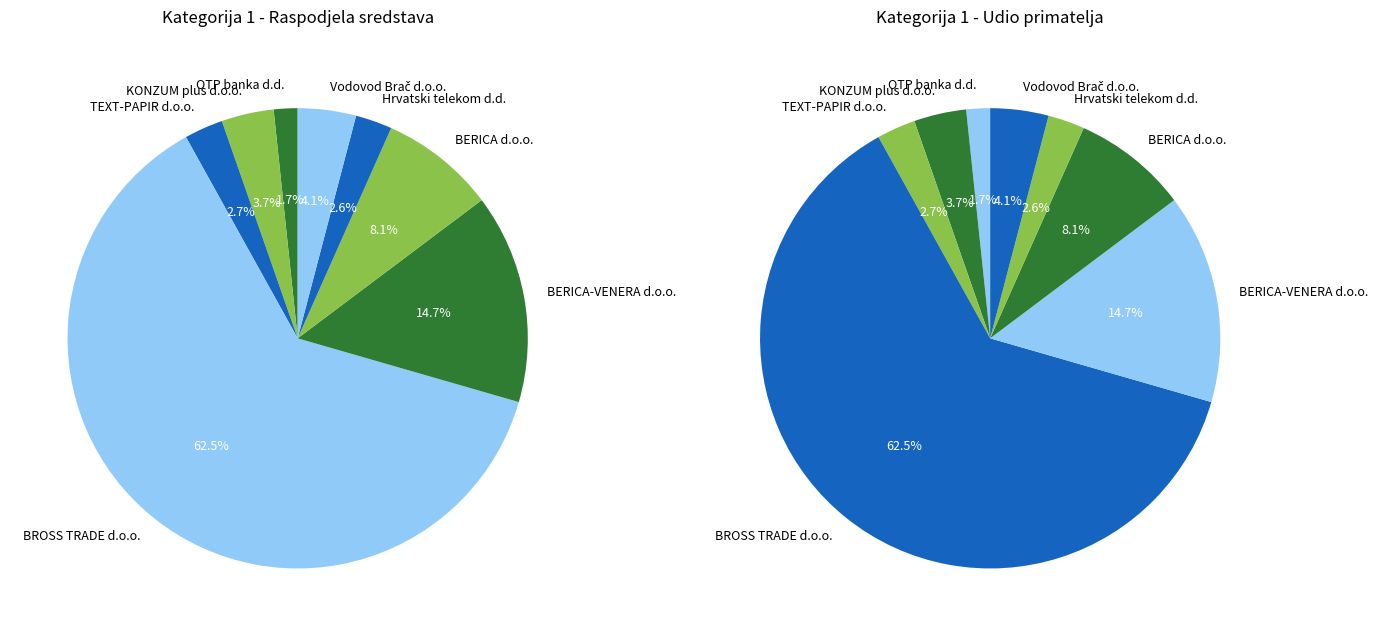

The BERICA-VENERA d.o.o. slice represents 3% of the pie. True or false?

False